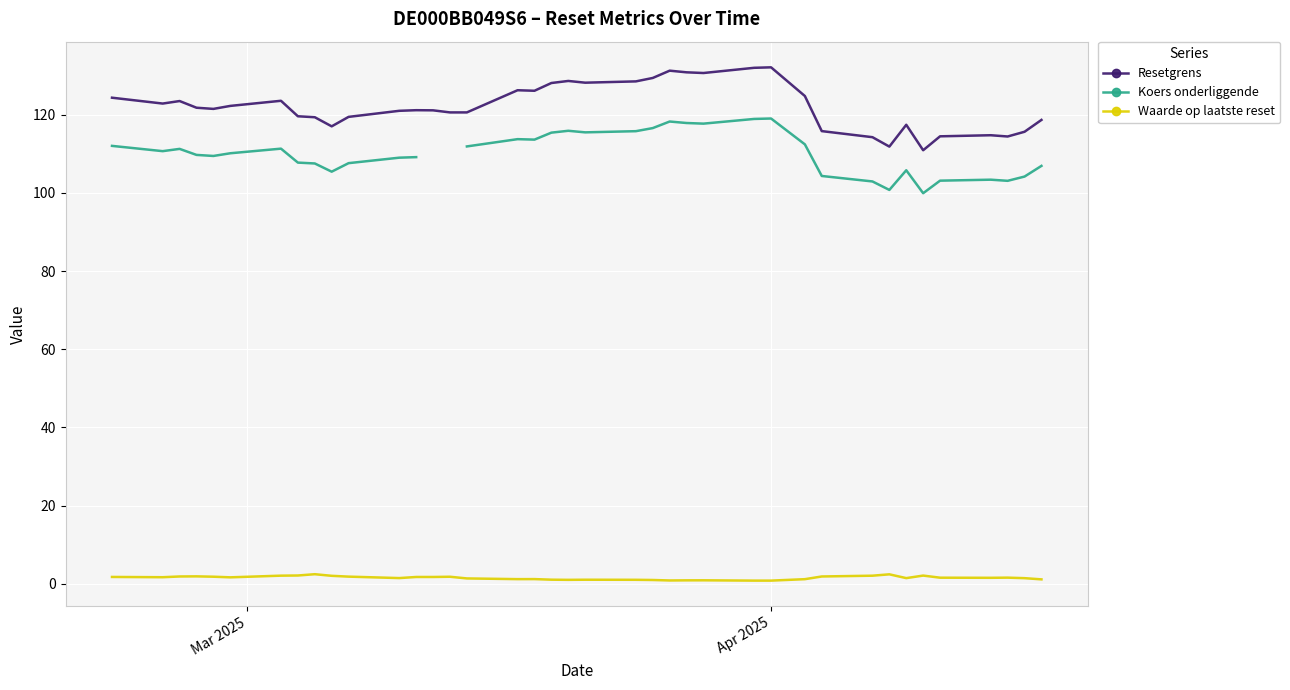

What is the lowest value of the Resetgrens series?

110.9